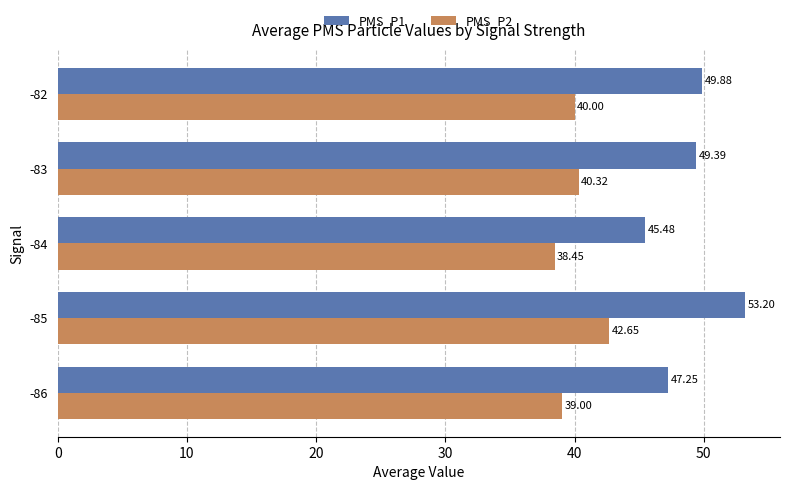

List the labels in order of PMS_P2 value, smallest first.

-84, -86, -82, -83, -85